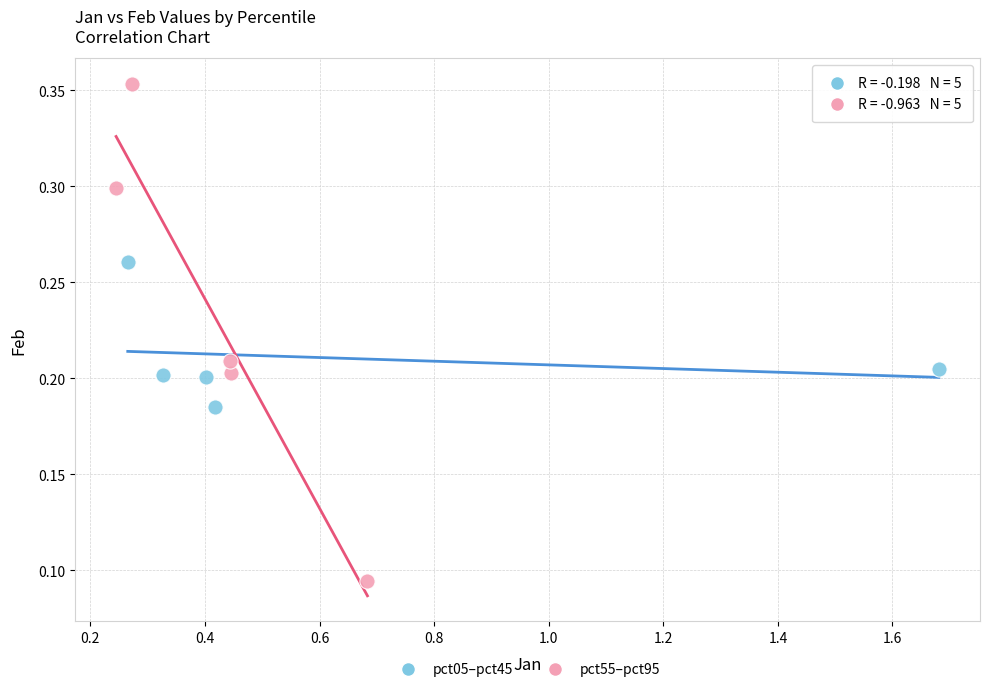

Which series reaches the maximum Y coordinate?

pct55–pct95